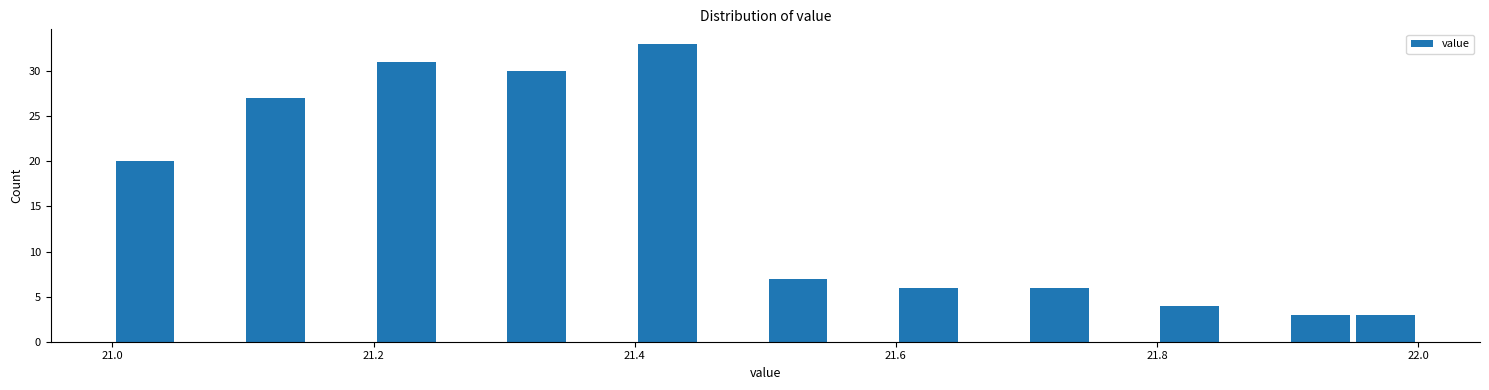

Read against the x-axis, roughly where is the centre of the tallest bar?

21.42